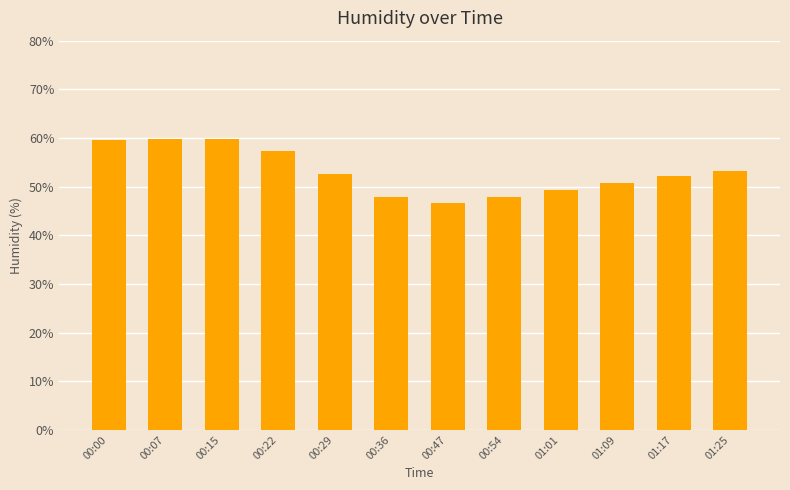

What is the difference between the second highest and minimum values?

13.1